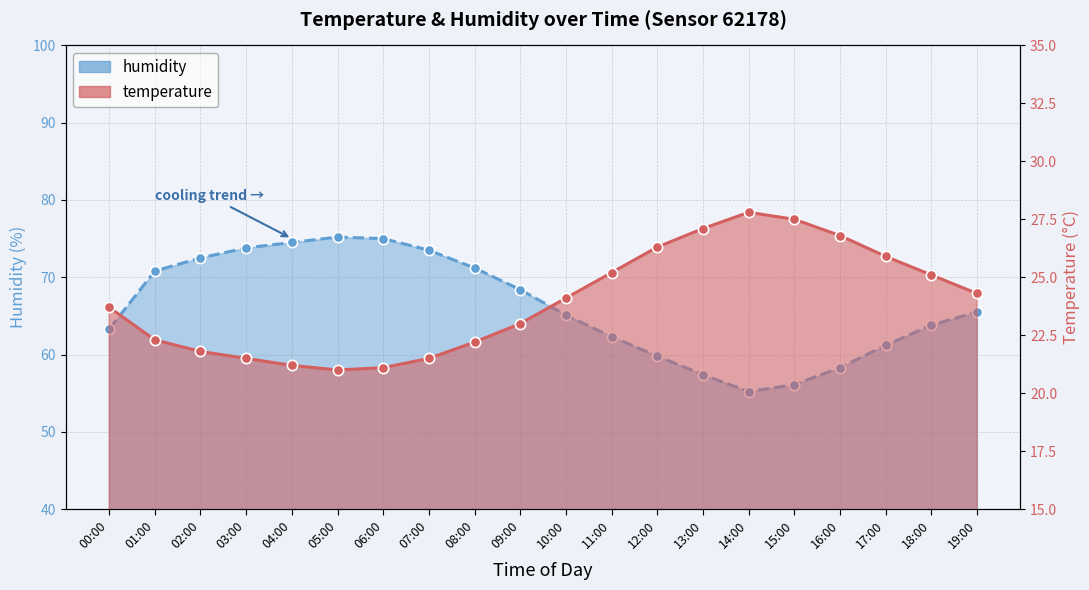

At which category is the sum across all series the highest?

05:00